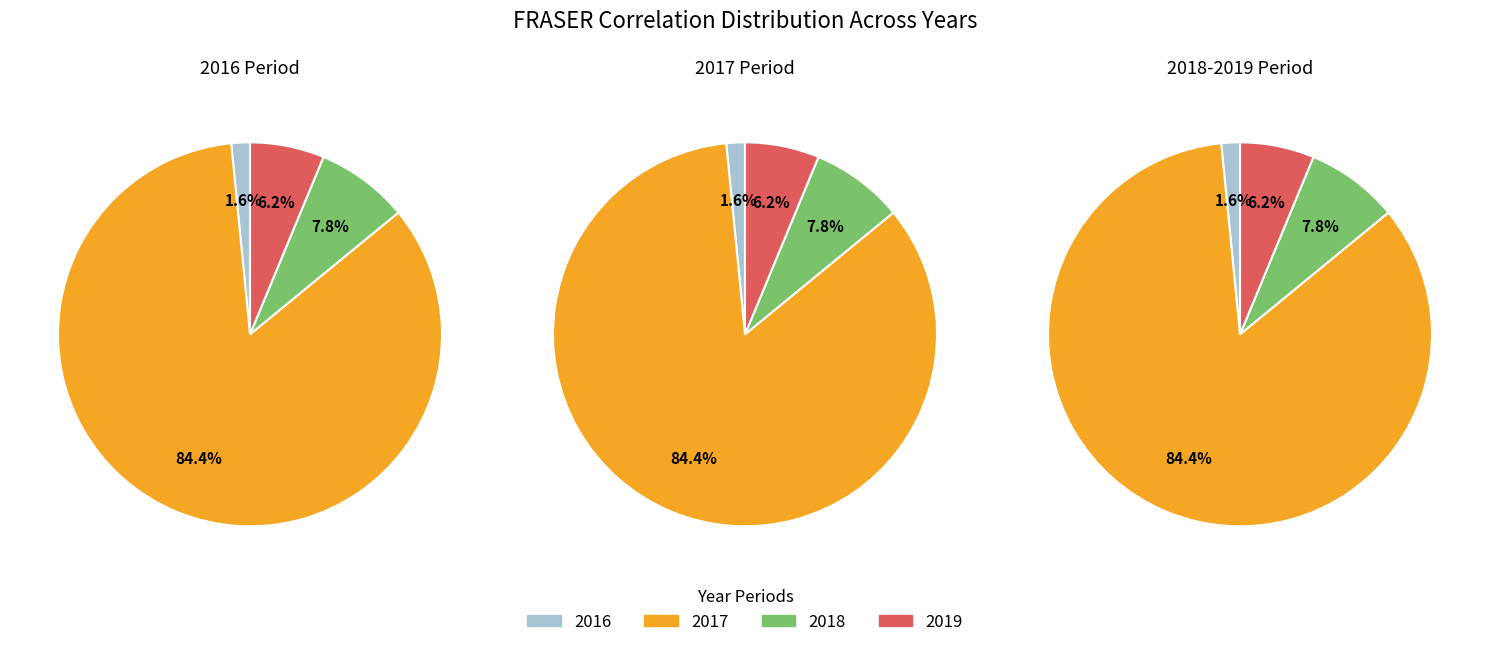

Which series has the largest range (max minus min)?

2017